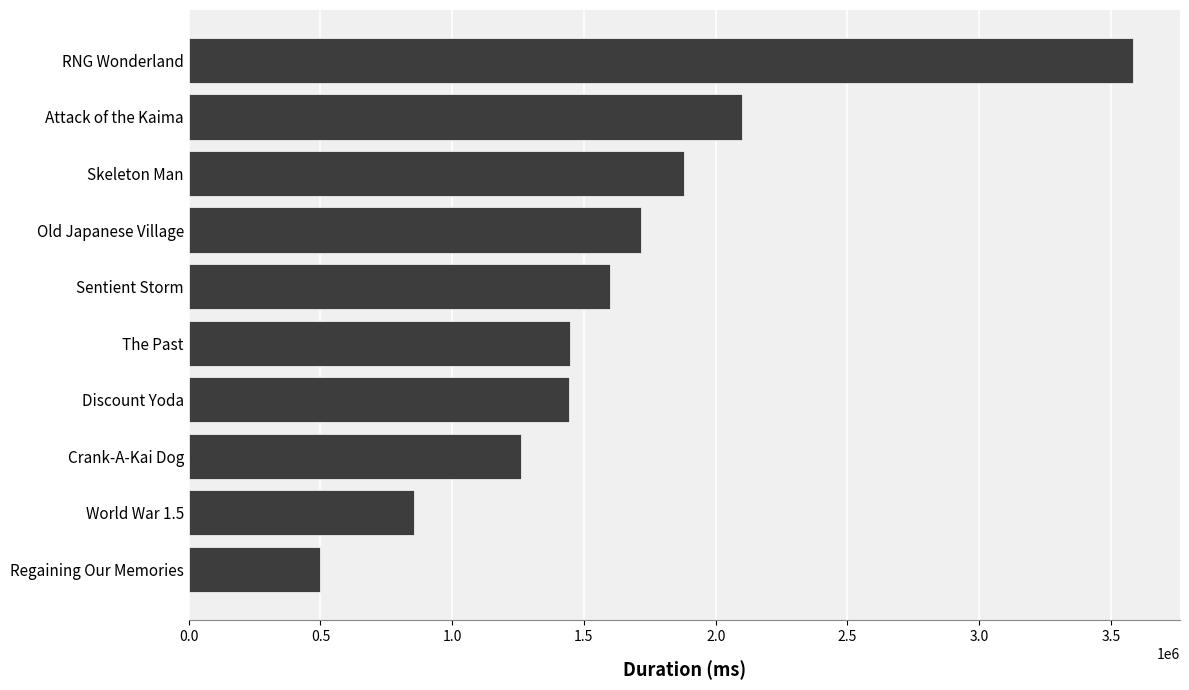

True or false: the data shows 2744507 at Sentient Storm.

False